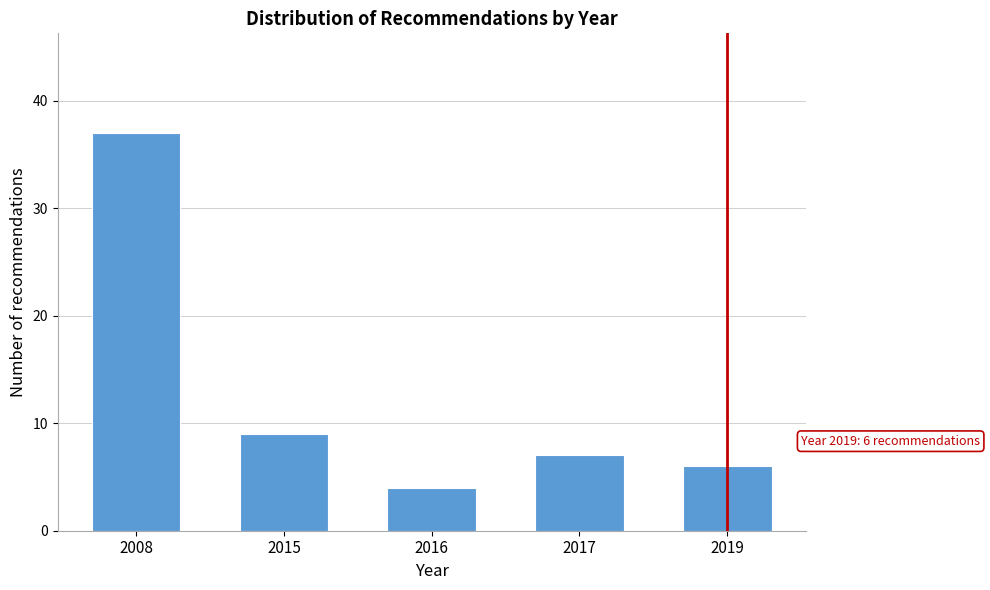

Reading right to left, what are all the values shown in this chart?

2019=6	2017=7	2016=4	2015=9	2008=37